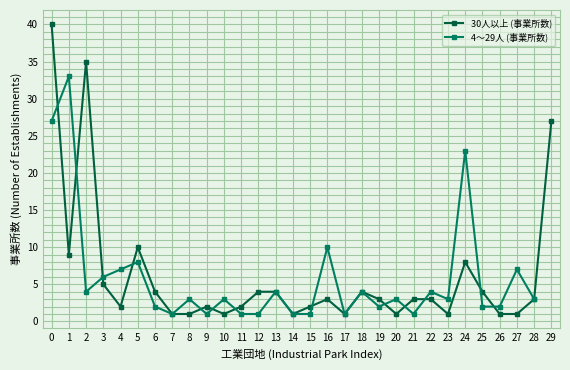

The 4～29人 (事業所数) series shows 14 at 1. True or false?

False